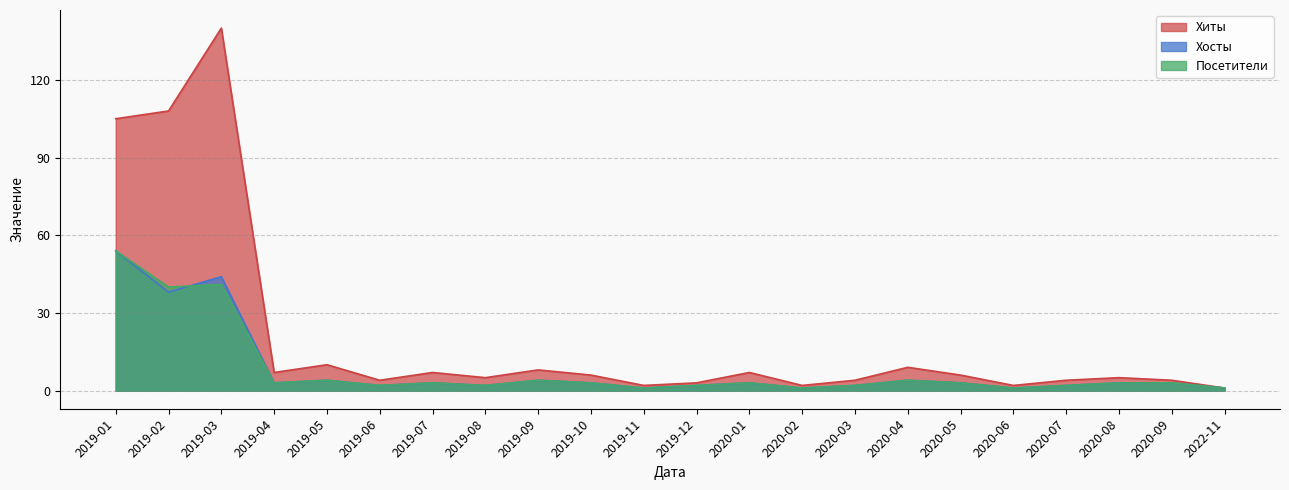

True or false: Хосты and Посетители intersect in this chart.

True